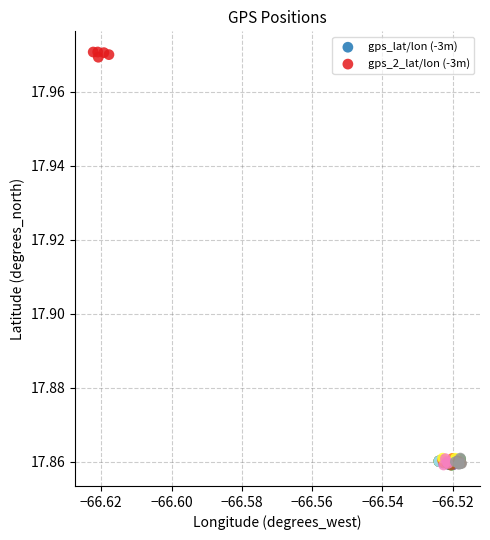

Which series has the largest Y range (max minus min)?

gps_2_lat/lon (-3m)